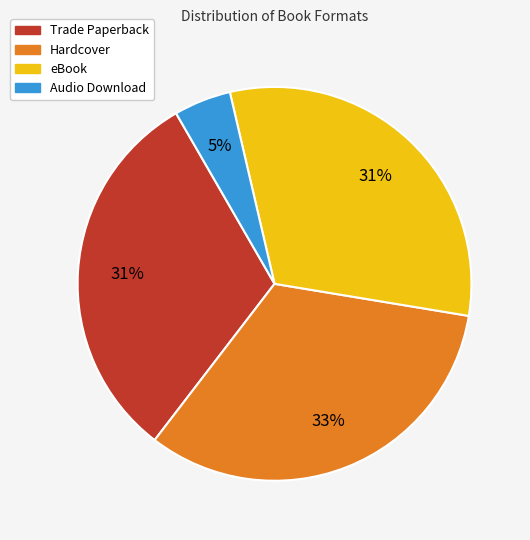

Is it true that Trade Paperback is 19% of the pie?

False